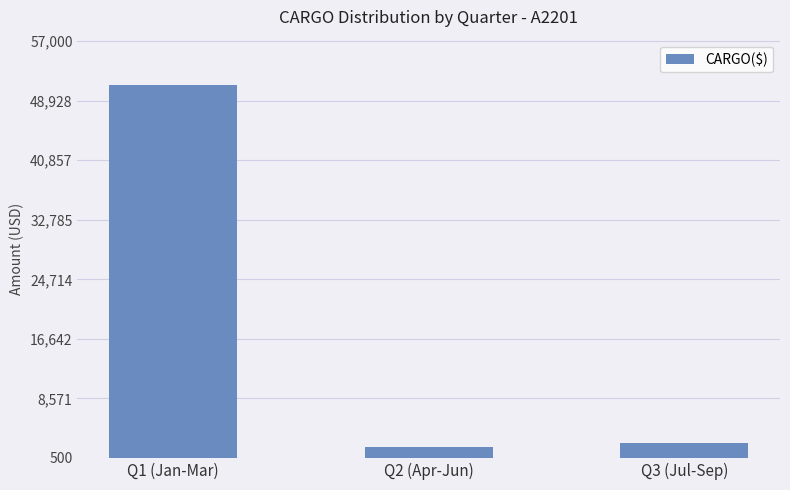

Reading left to right, extract all data points from this chart.

51076.1	1960.2	2543.0